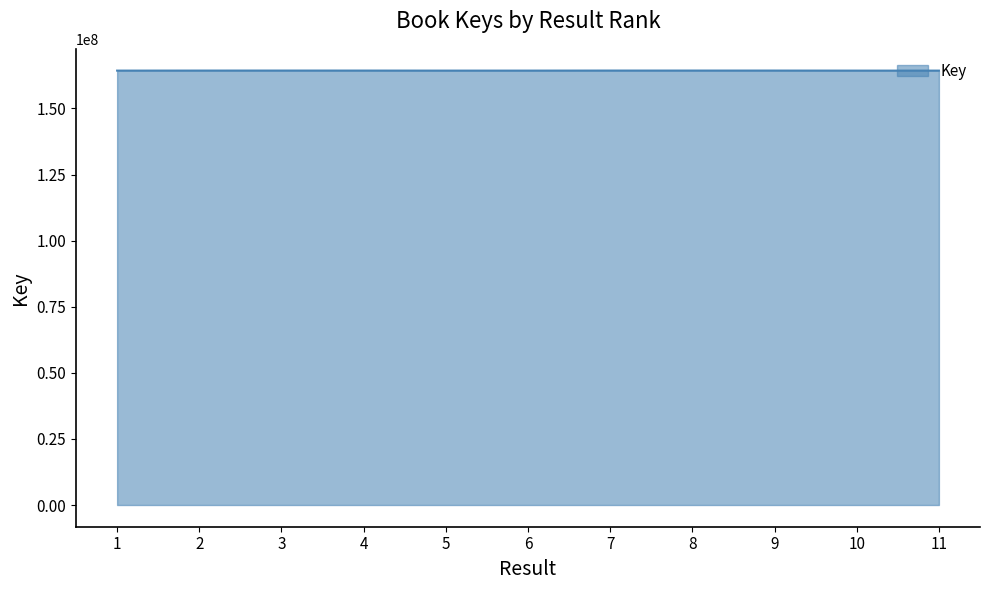

What is the difference between the maximum and second lowest values?

21384